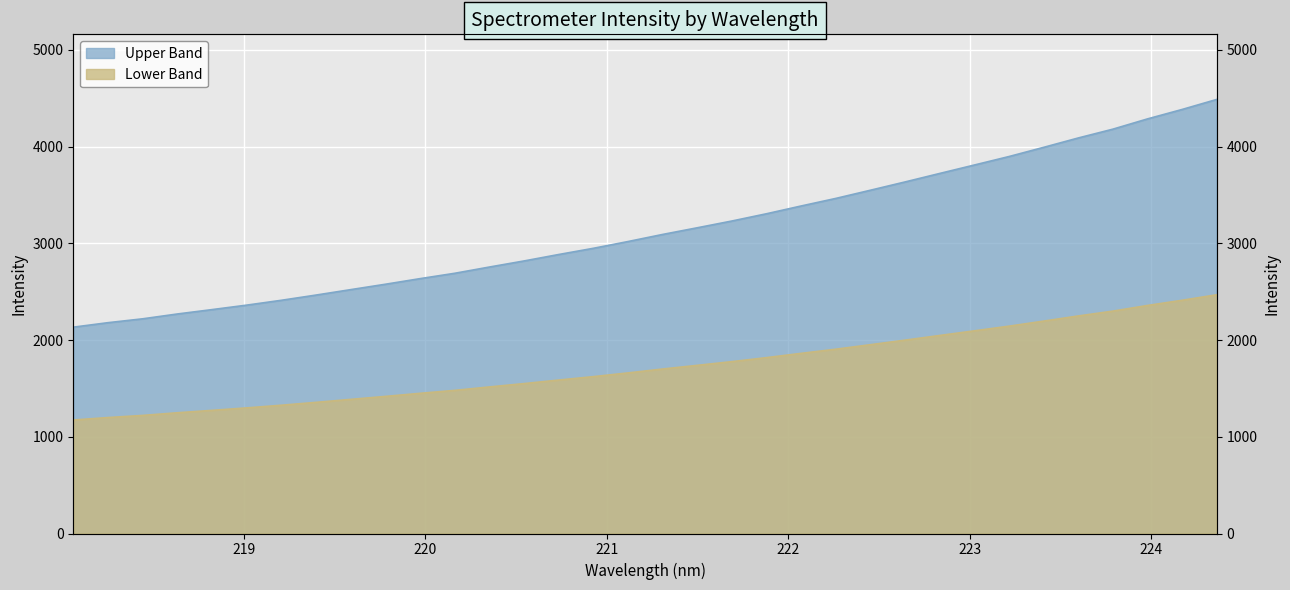

What is the sum of all values?

106887.4